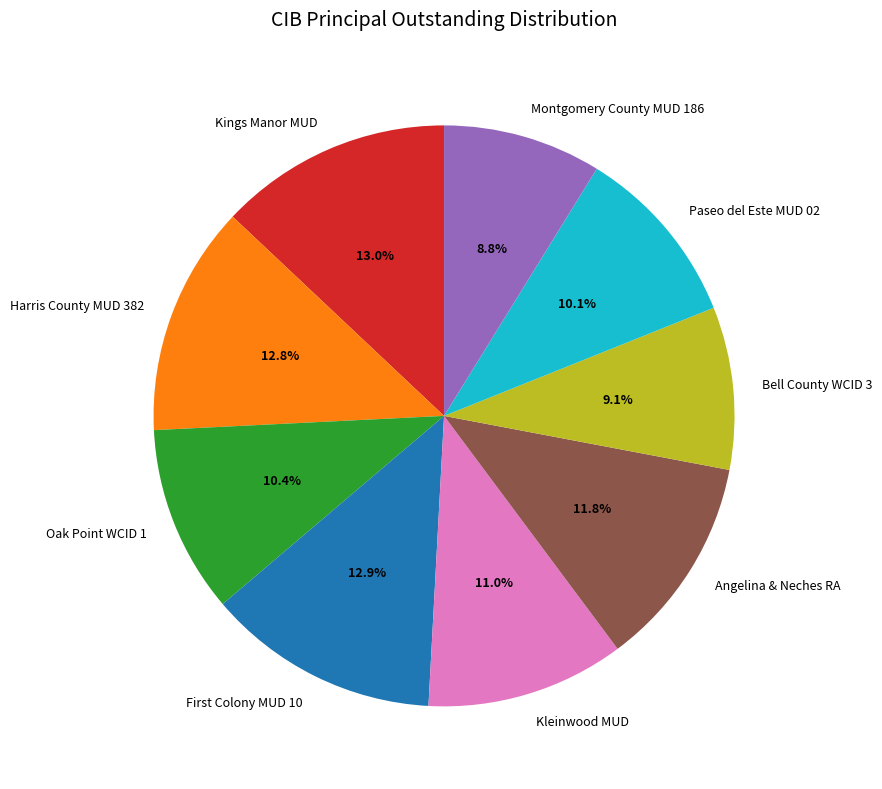

Between Montgomery County MUD 186 and Harris County MUD 382, which is larger?

Harris County MUD 382